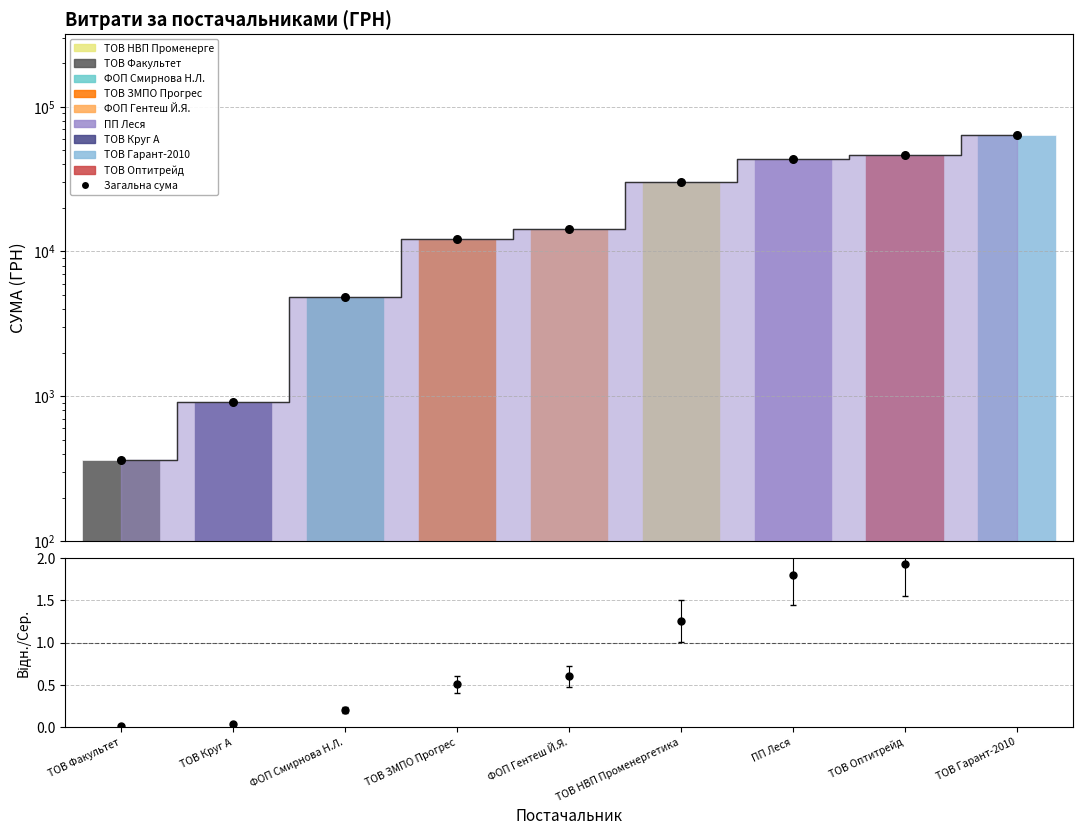

Is the value of Загальна сума at ФОП Гентеш Й.Я. greater than the value of Відносна частка at ТОВ Круг А?

Yes